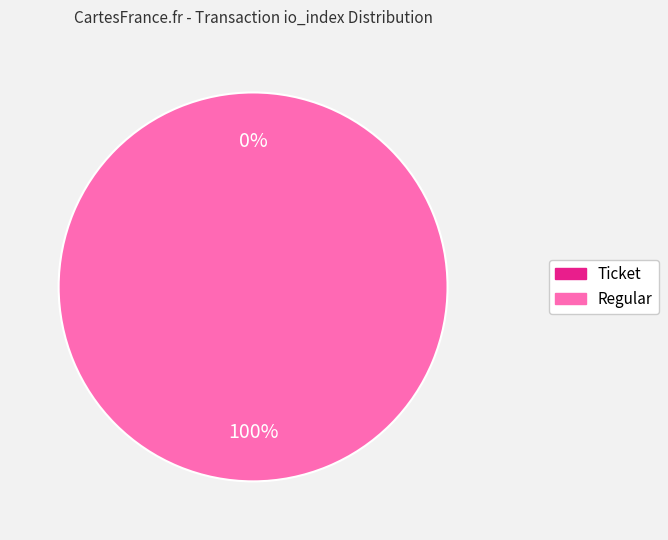

Rank the categories by value from lowest to highest.

Ticket, Regular